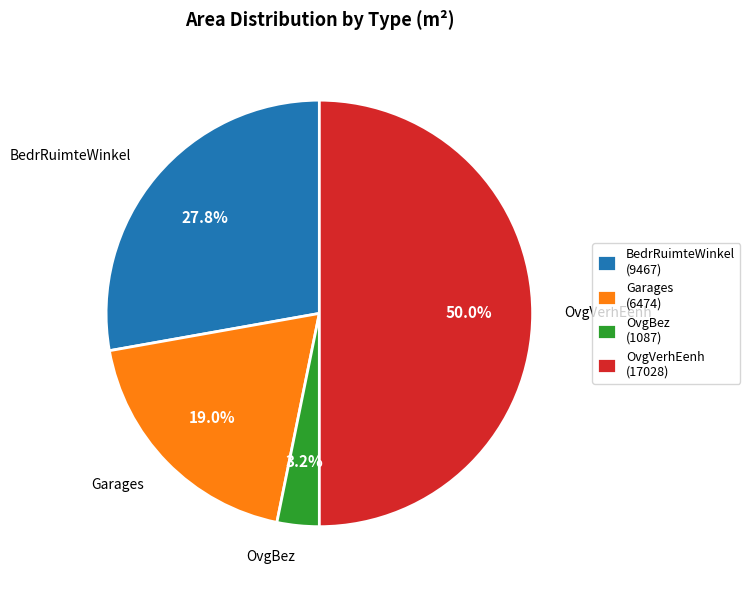

Rank the categories by value from highest to lowest.

OvgVerhEenh, BedrRuimteWinkel, Garages, OvgBez